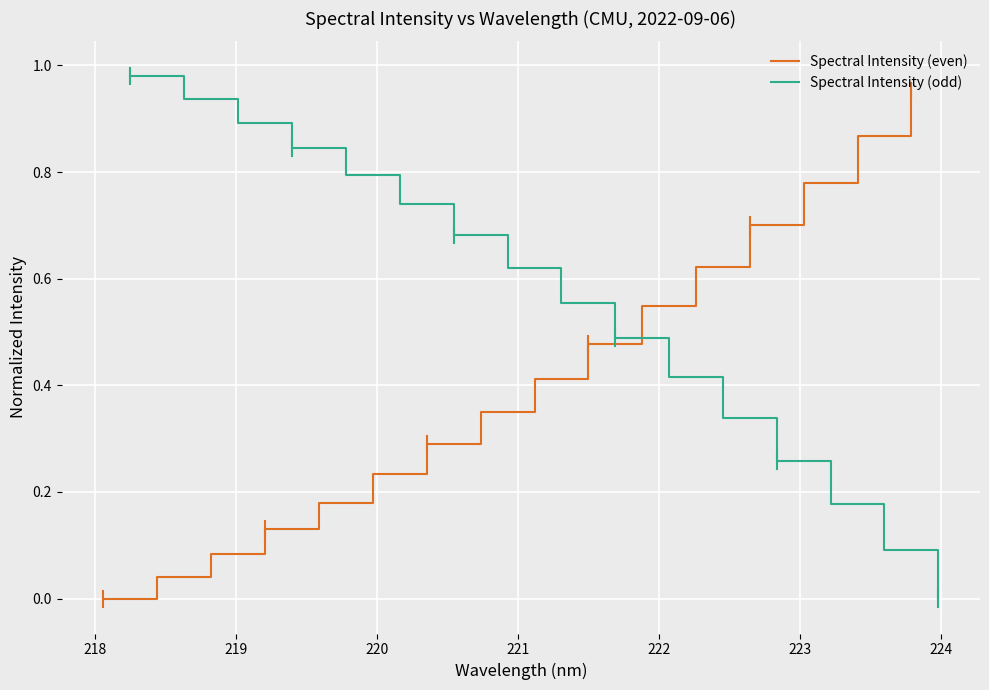

The value of Spectral Intensity (odd) at 223 is 0.3. True or false?

False